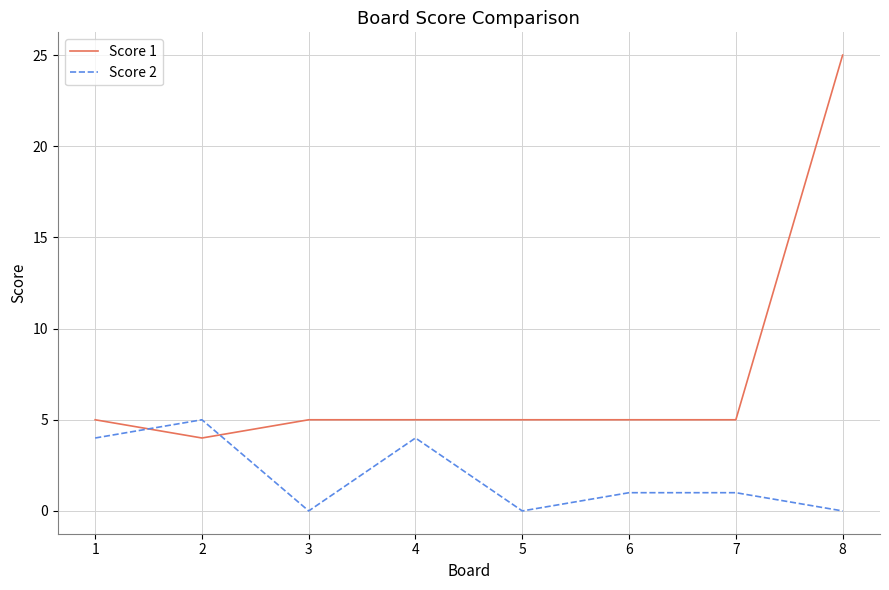

Between which two adjacent categories do Score 1 and Score 2 first intersect?

1 and 2